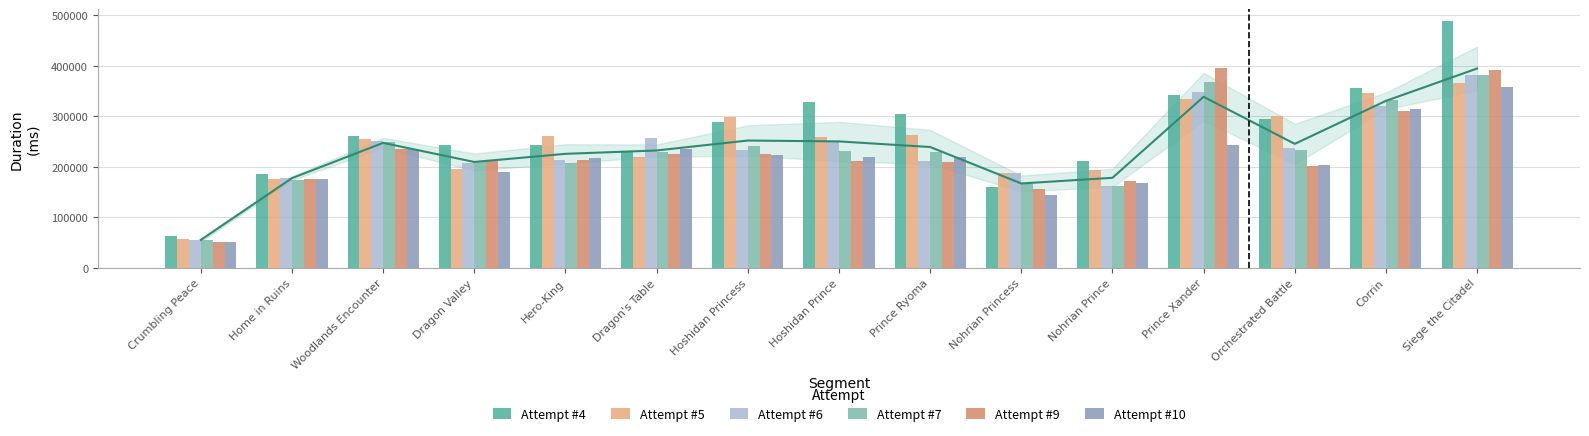

What is the sum of the Attempt #6 values at Corrin and Nohrian Prince?

483391